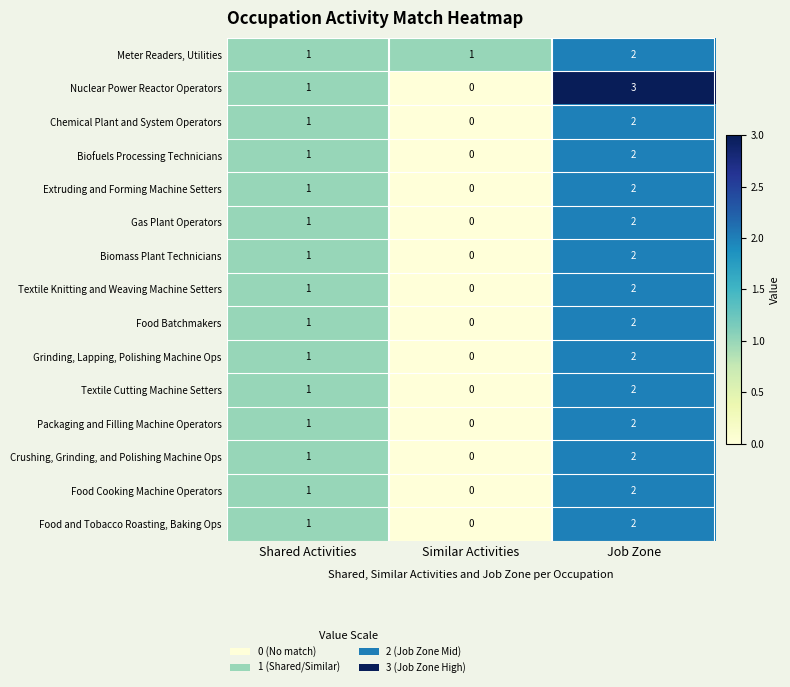

Which series has the largest range (max minus min)?

Nuclear Power Reactor Operators